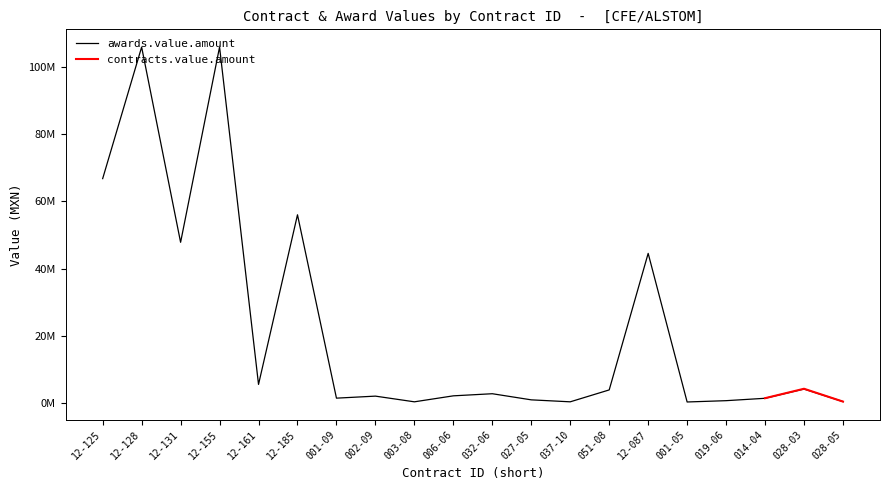

At which category does the chart reach its peak across all series?

12-128